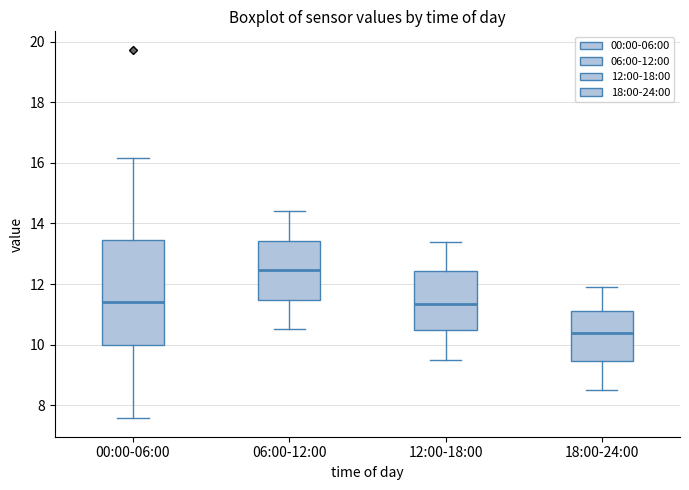

Where does the lower whisker of the box for 12:00-18:00 end on the y-axis? The values are not printed on the chart, so give them approximately, as read against the axis.

9.6